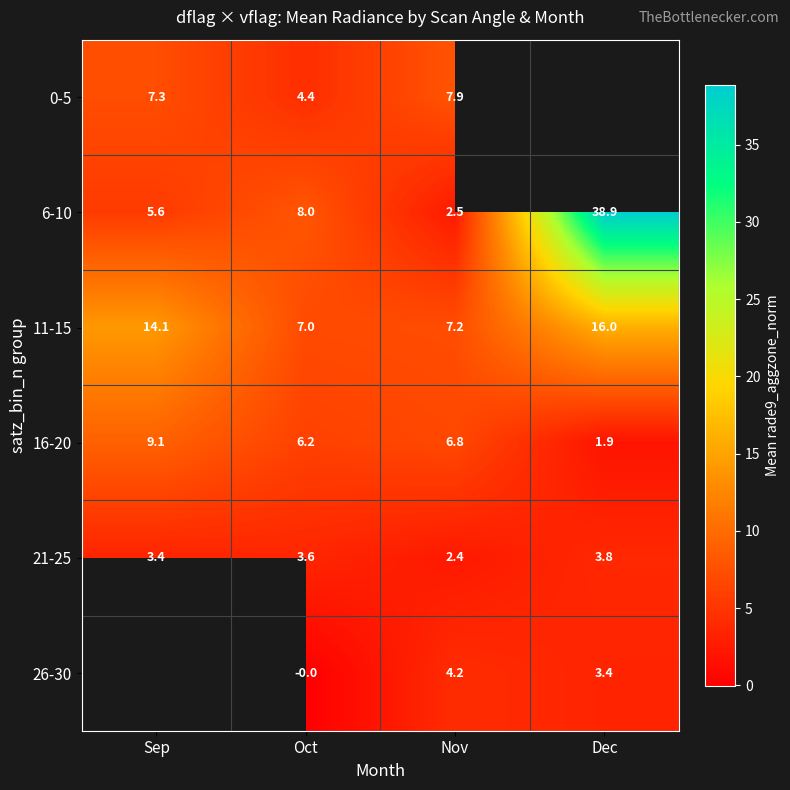

Where does the 11-15 series first go above 14?

Sep